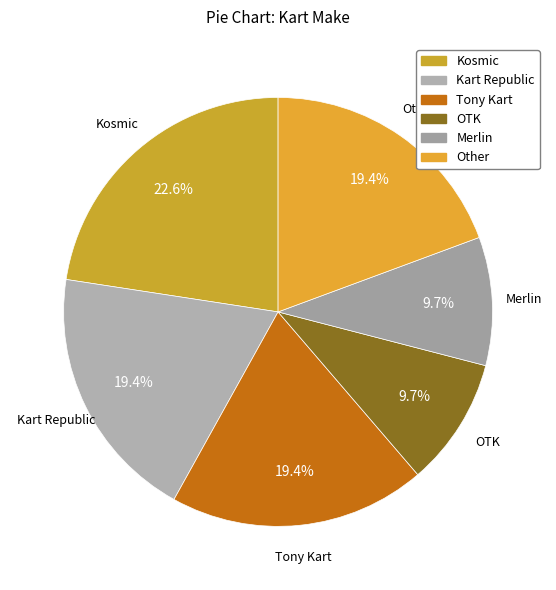

How many segments does this pie chart have?

6